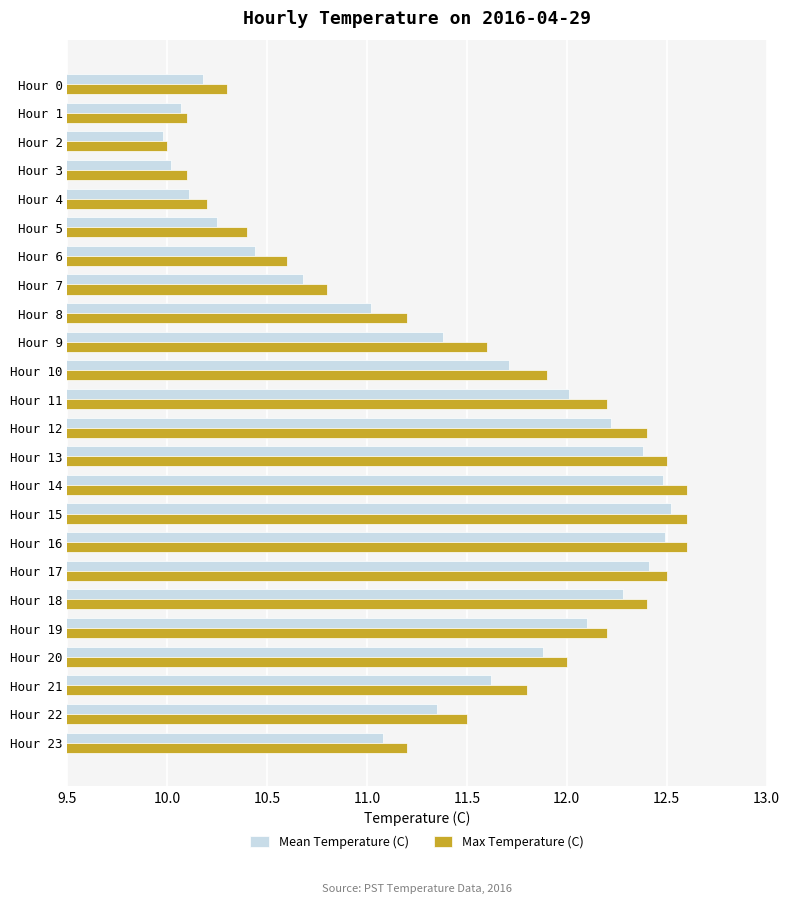

Rank the series at Hour 10 from highest to lowest value.

Max Temperature (C), Mean Temperature (C)